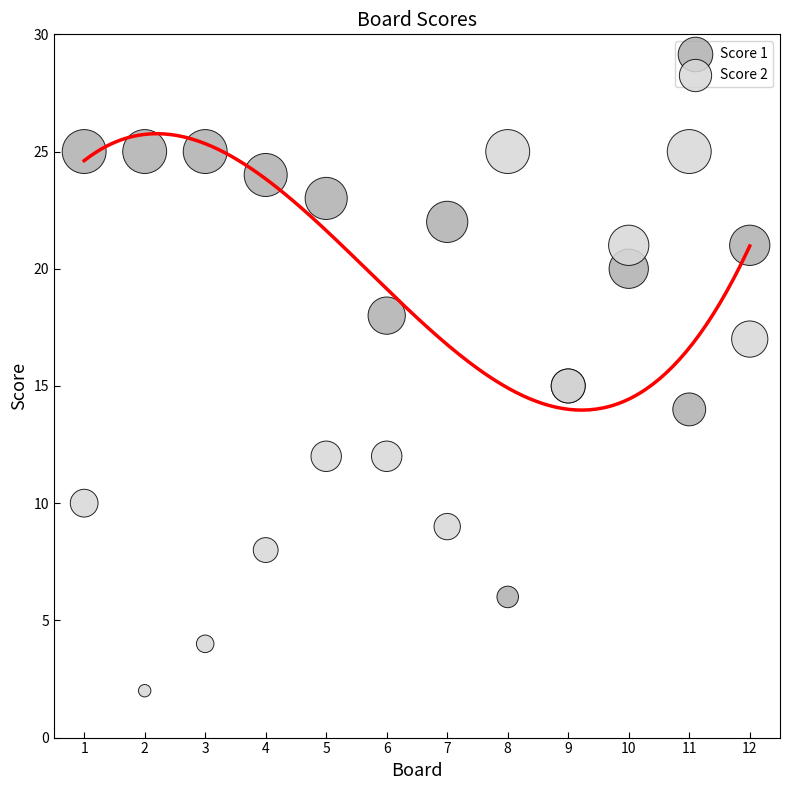

Which series has the widest spread of Y values?

Score 2